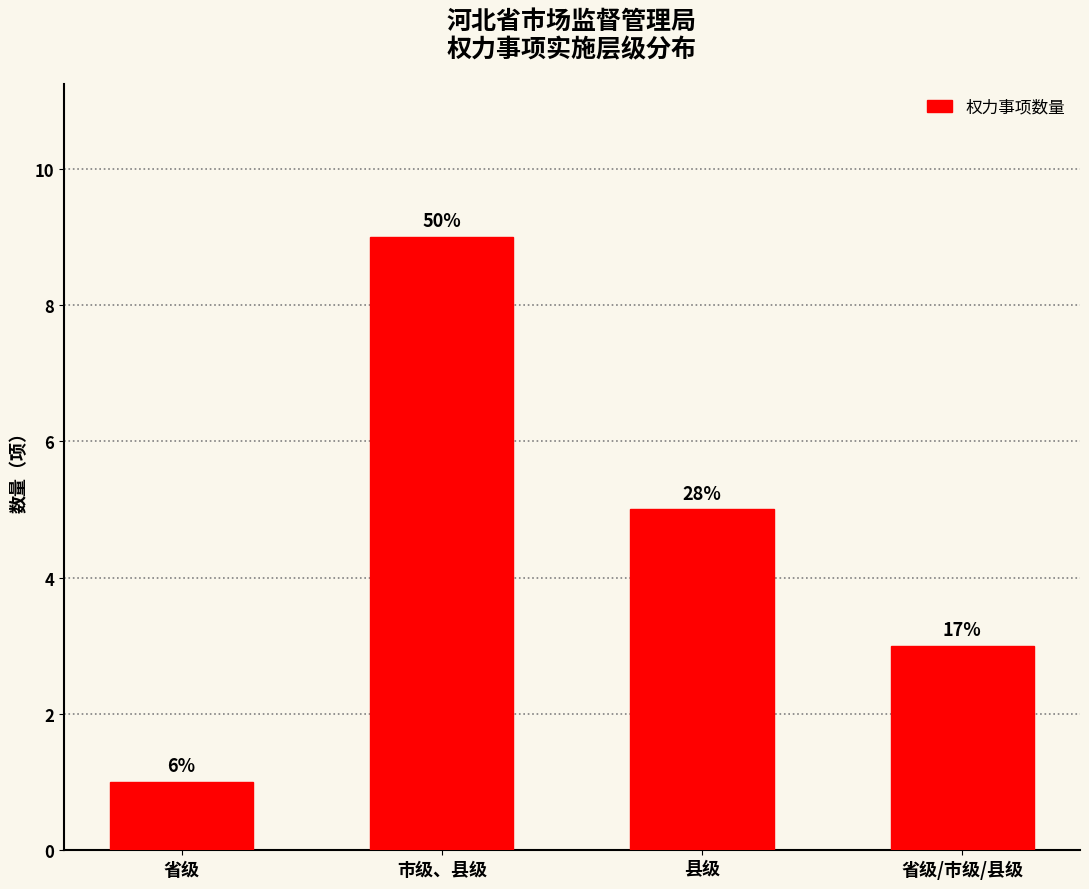

List the labels in order of value, largest first.

市级、县级, 县级, 省级/市级/县级, 省级